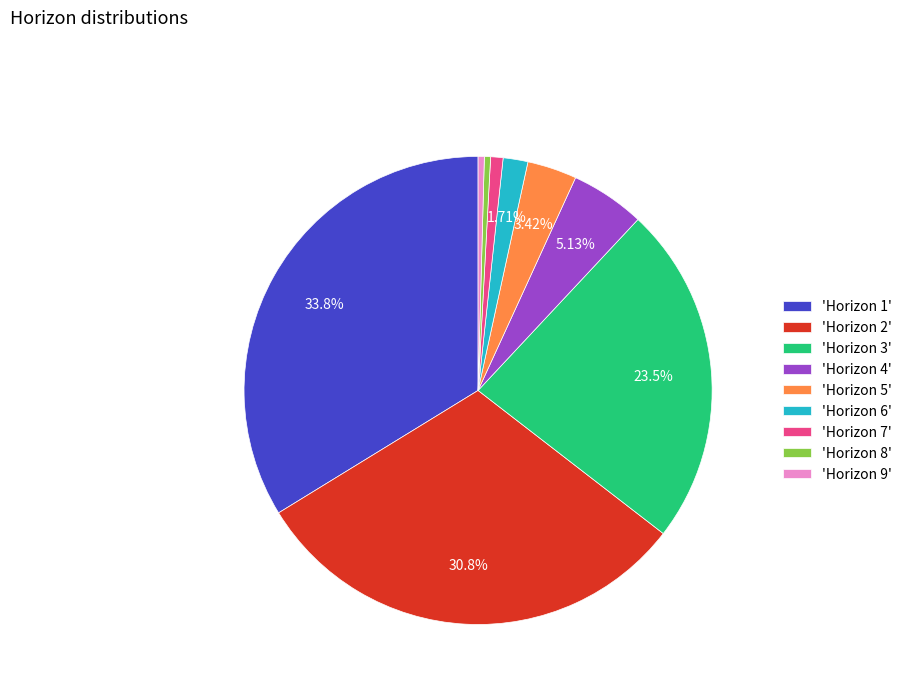

To the nearest percent, what is the average slice percentage?

11%